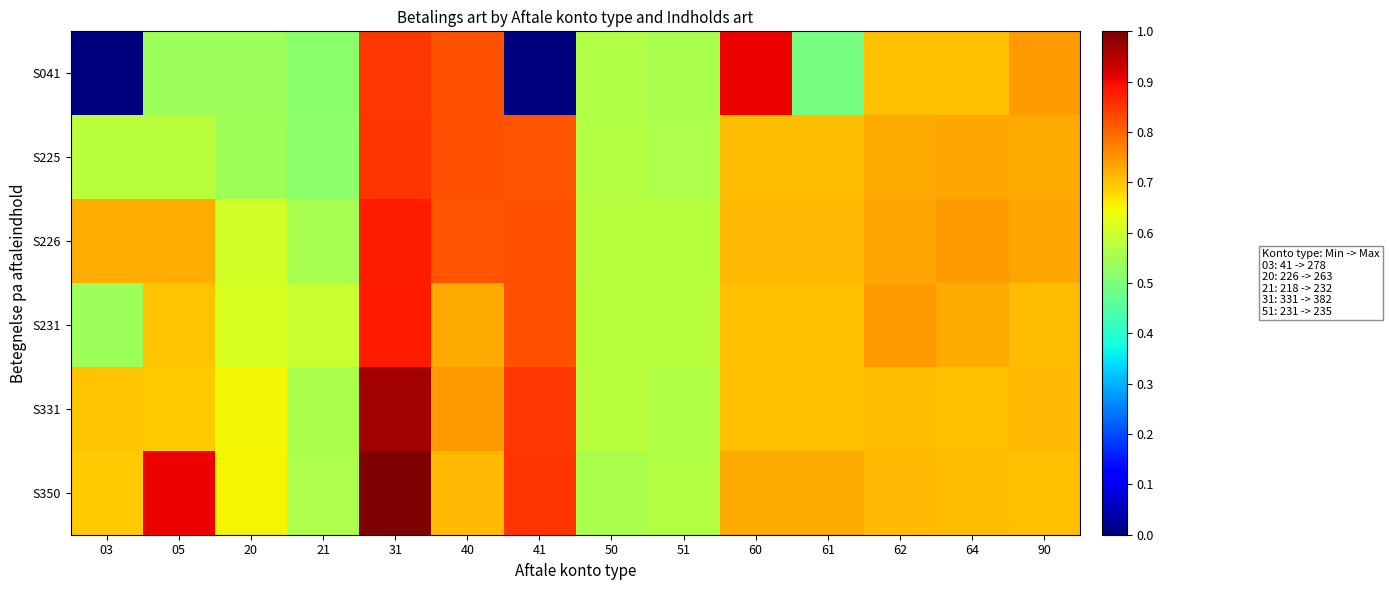

Which has a higher value, 05 or 40?

40